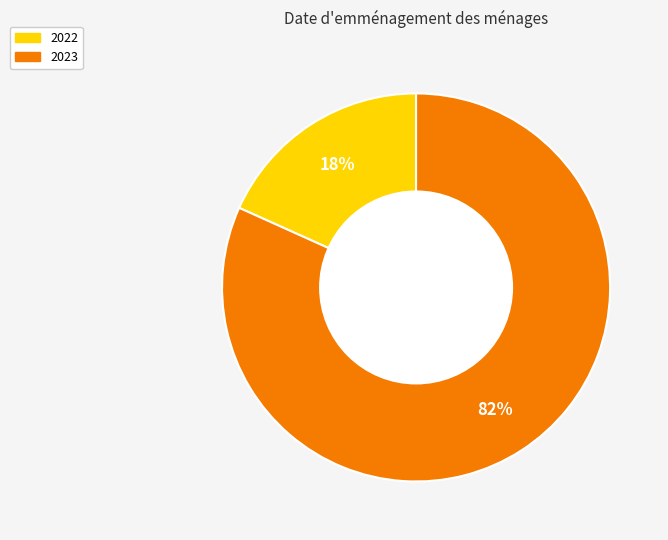

To the nearest percent, what is the average slice percentage?

50%